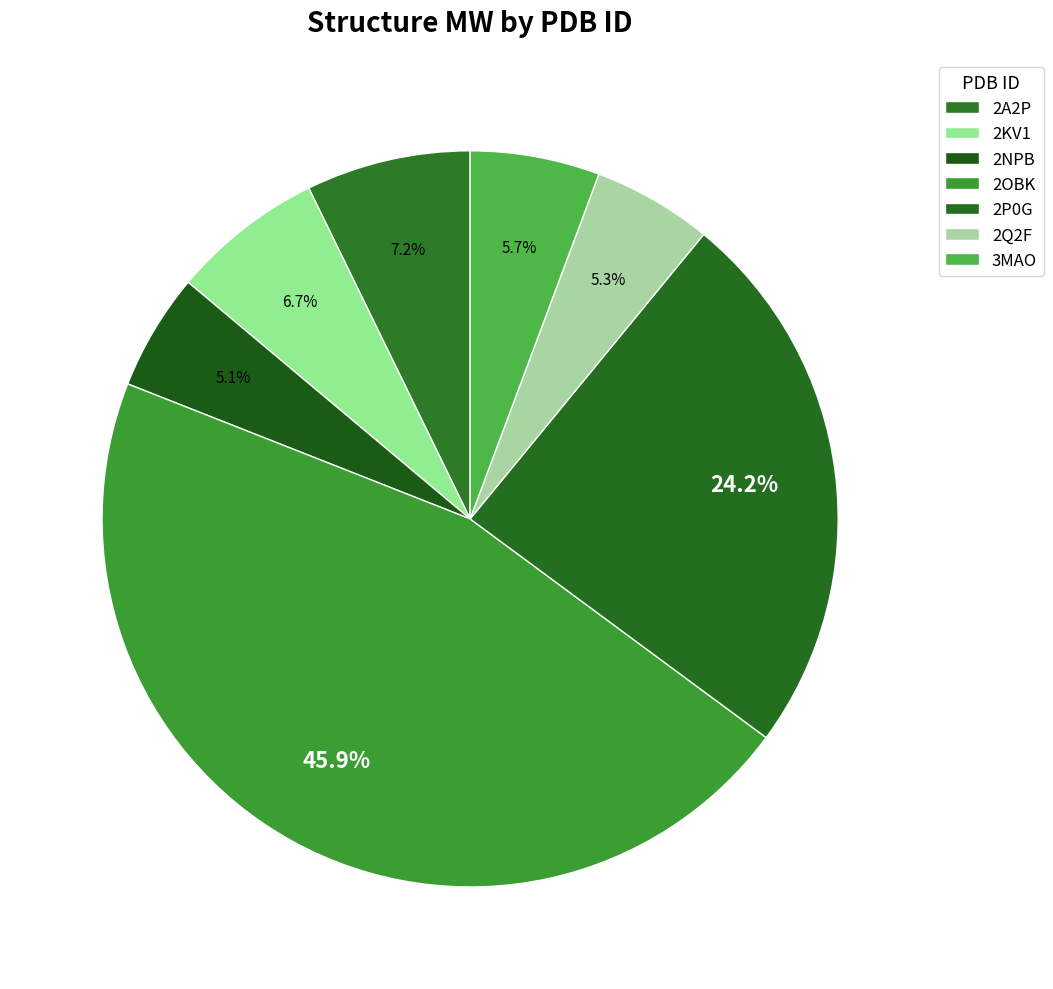

What is the largest slice in the pie chart?

2OBK